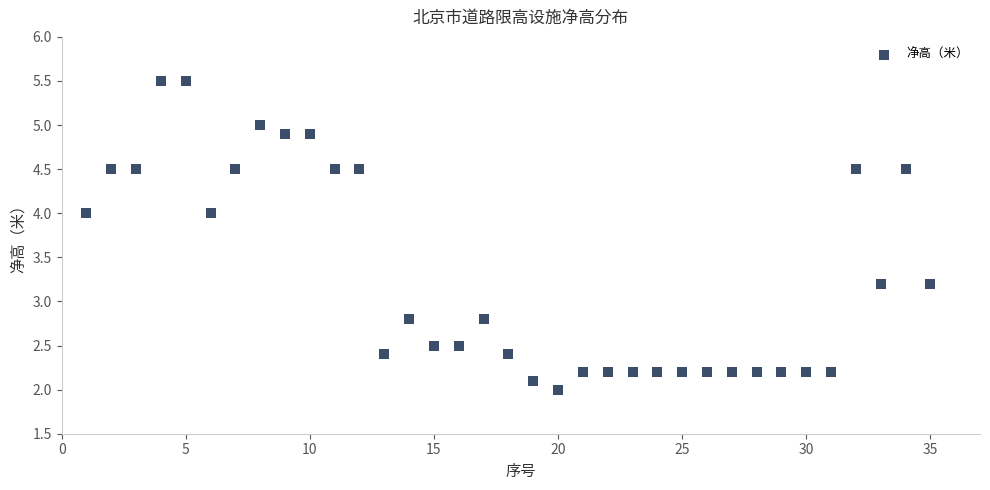

What is the range of X values (max minus min)?

34.0